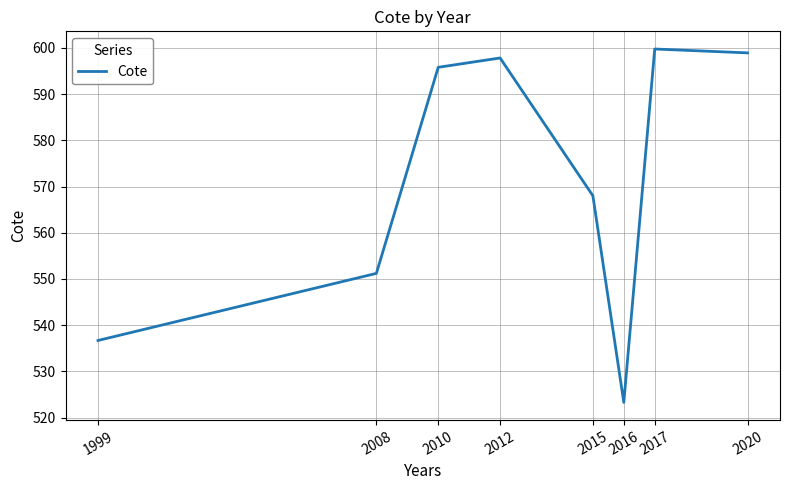

Reading left to right, what are all the values shown in this chart?

1999=536.7	2008=551.2	2010=595.8	2012=597.8	2015=568.0	2016=523.3	2017=599.7	2020=598.9